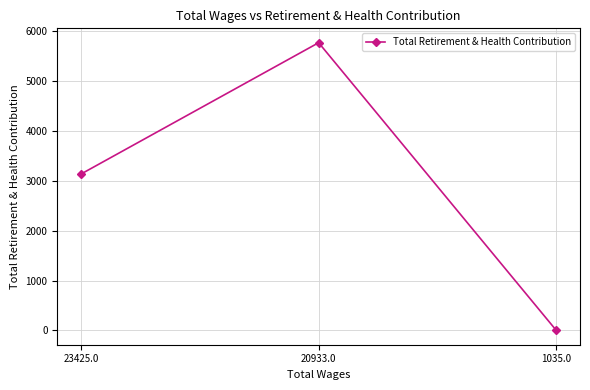

What is the ratio of the value at 20933.0 to the value at 23425.0?

1.8